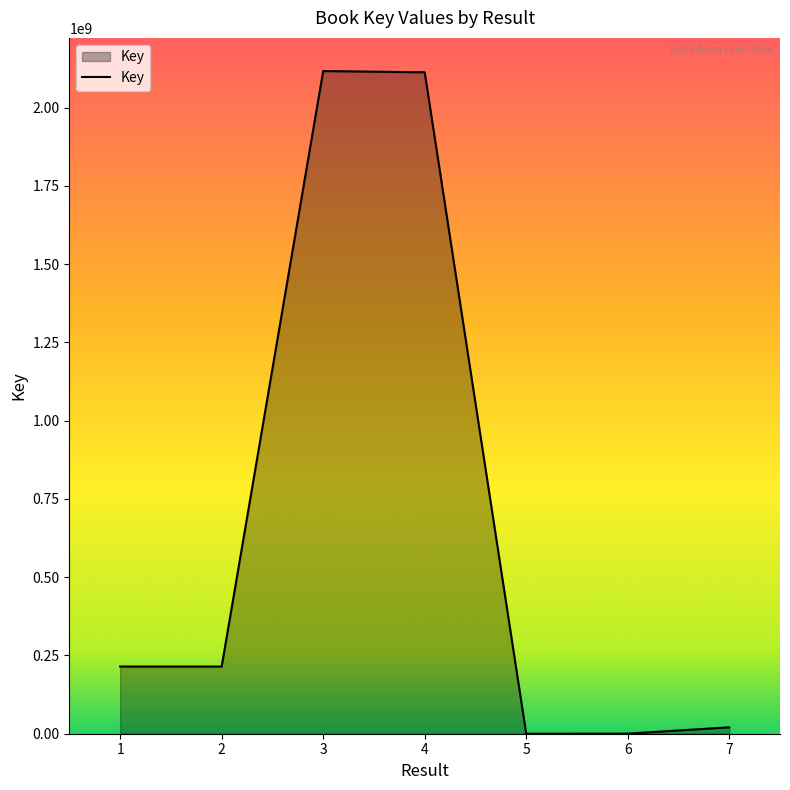

The value at 3 is 2948527423. True or false?

False